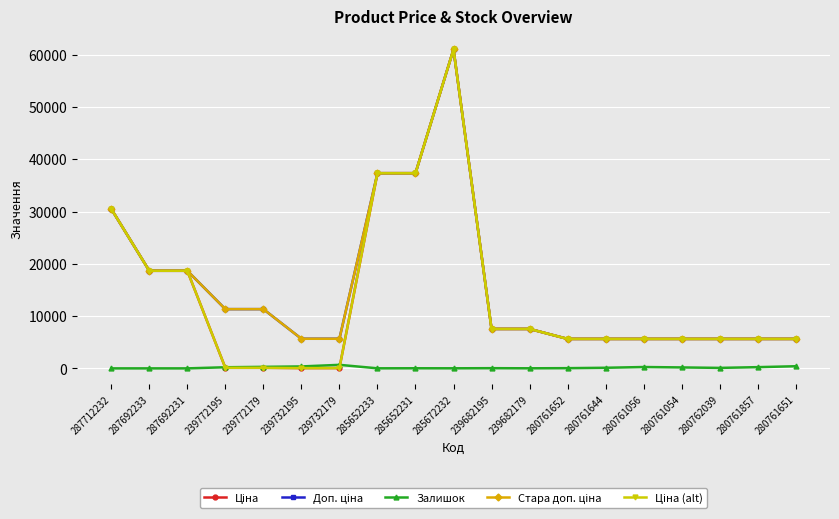

What is the sum of all Ціна (alt) values?

258449.9